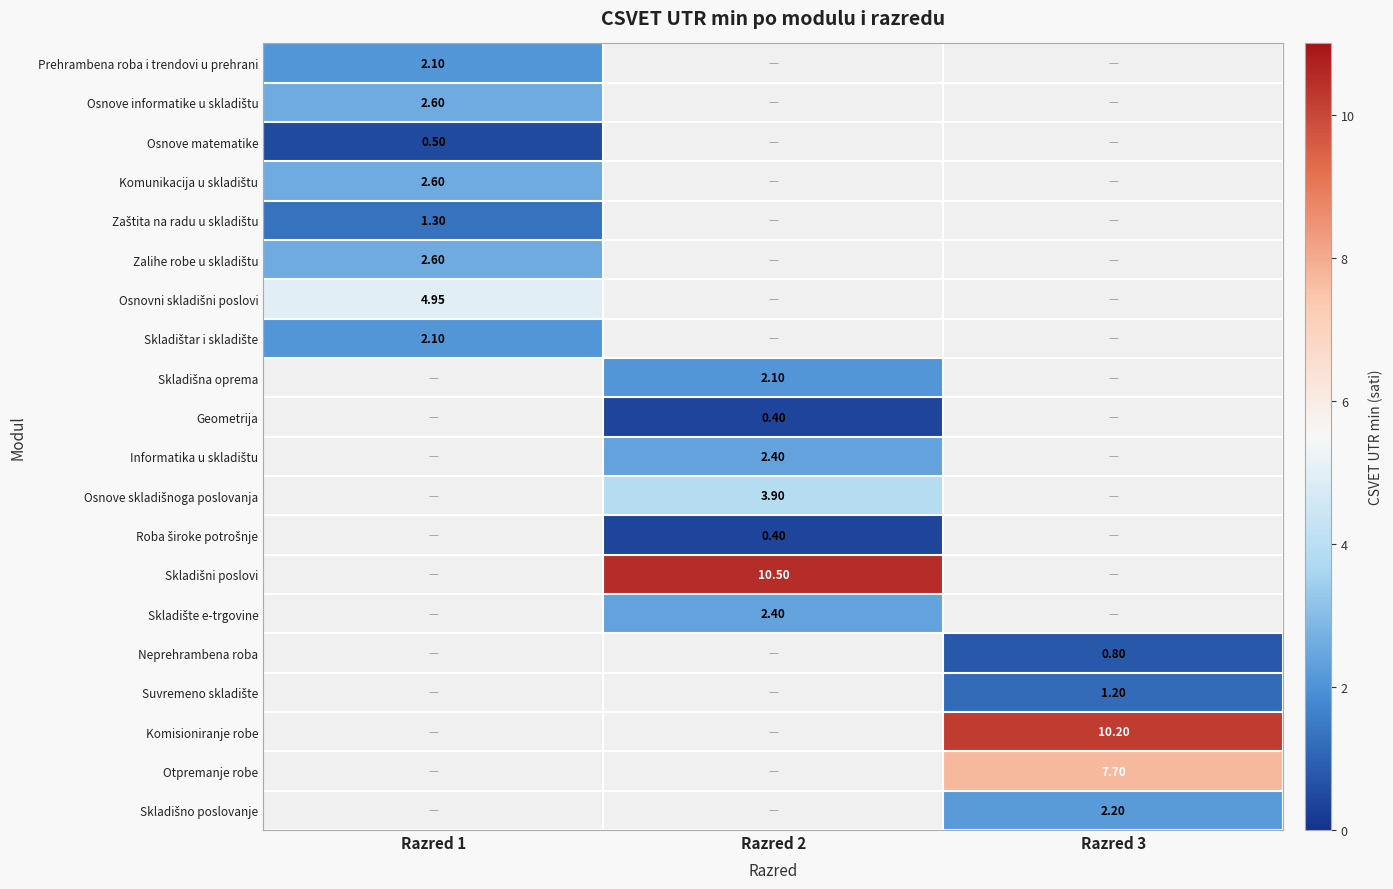

At Razred 1, list the series in order from largest to smallest.

Osnovni skladišni poslovi, Osnove informatike u skladištu, Komunikacija u skladištu, Zalihe robe u skladištu, Prehrambena roba i trendovi u prehrani, Skladištar i skladište, Zaštita na radu u skladištu, Osnove matematike, Skladišna oprema, Geometrija, Informatika u skladištu, Osnove skladišnoga poslovanja, Roba široke potrošnje, Skladišni poslovi, Skladište e-trgovine, Neprehrambena roba, Suvremeno skladište, Komisioniranje robe, Otpremanje robe, Skladišno poslovanje